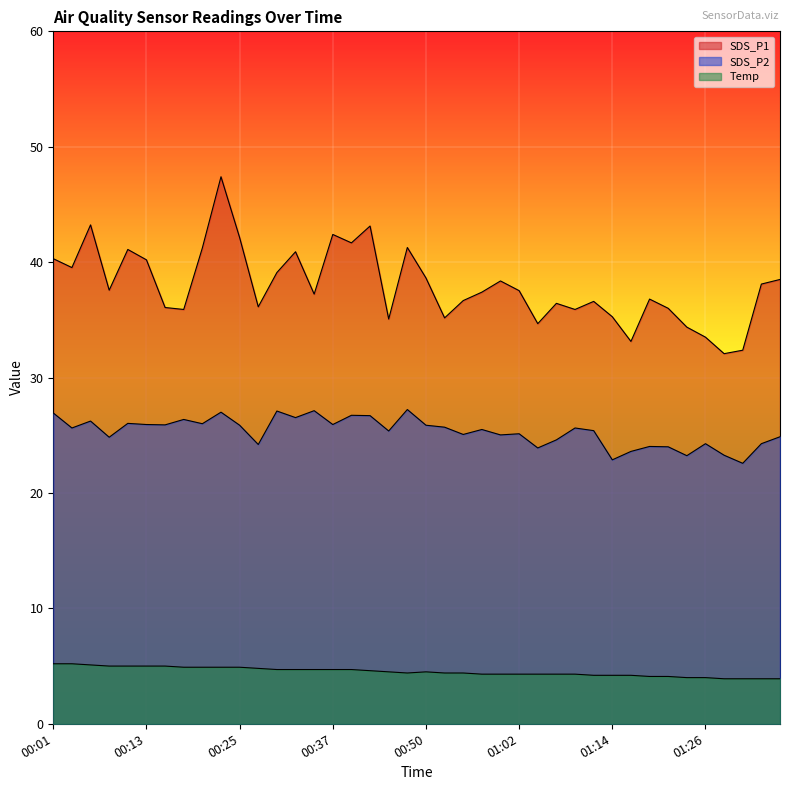

True or false: Temp and SDS_P1 cross at least once.

False